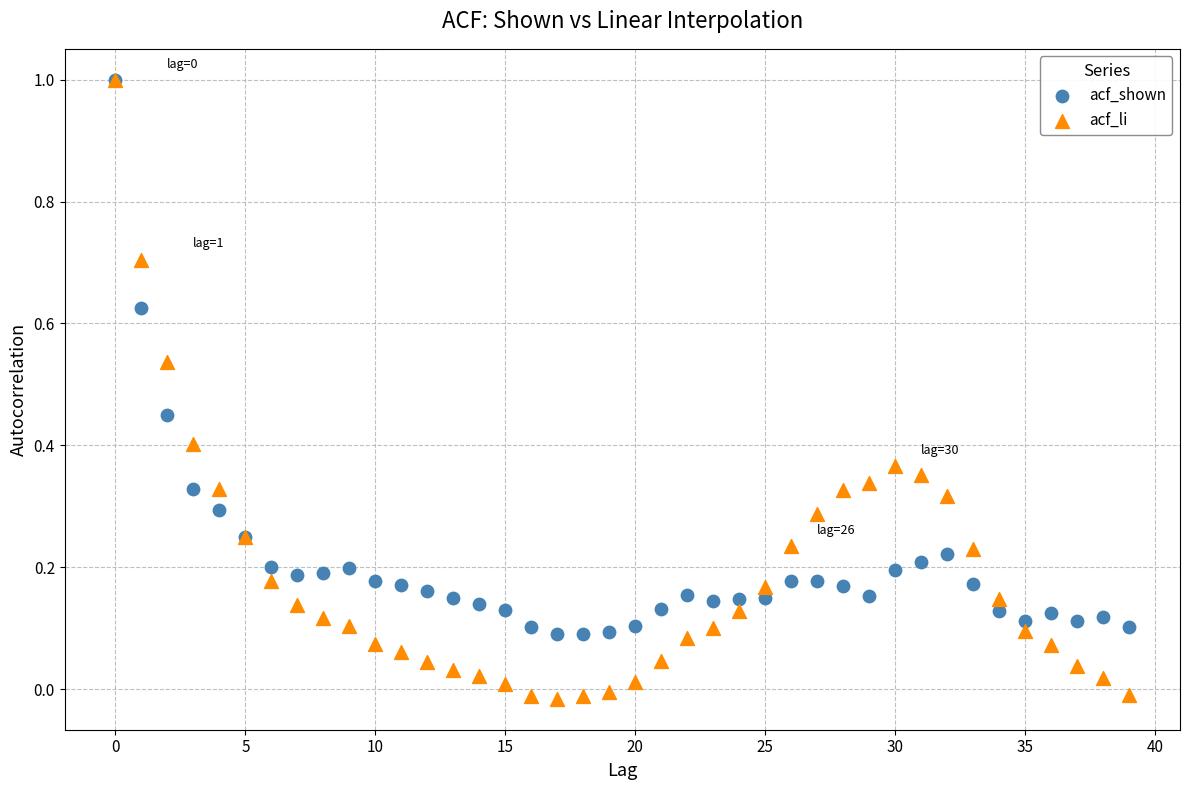

Which series contains the lowest Y value?

acf_li